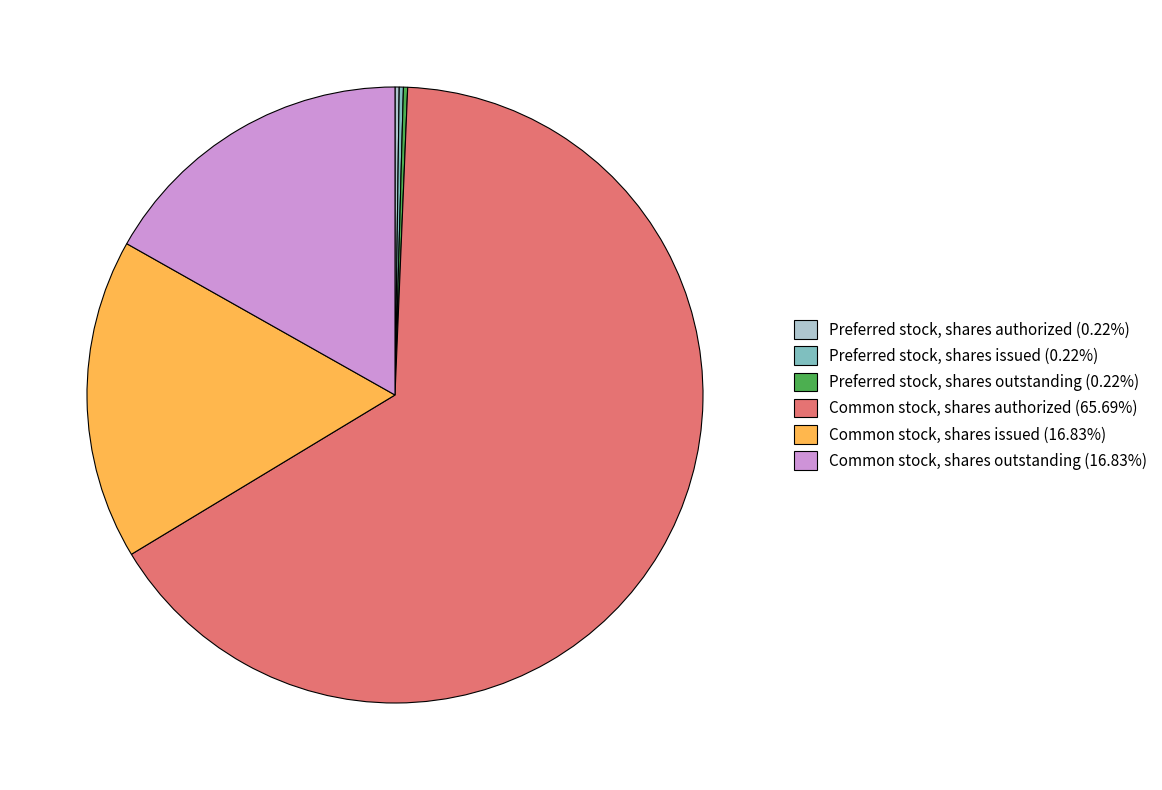

Is Common stock, shares authorized (65.69%) the majority of the pie?

Yes